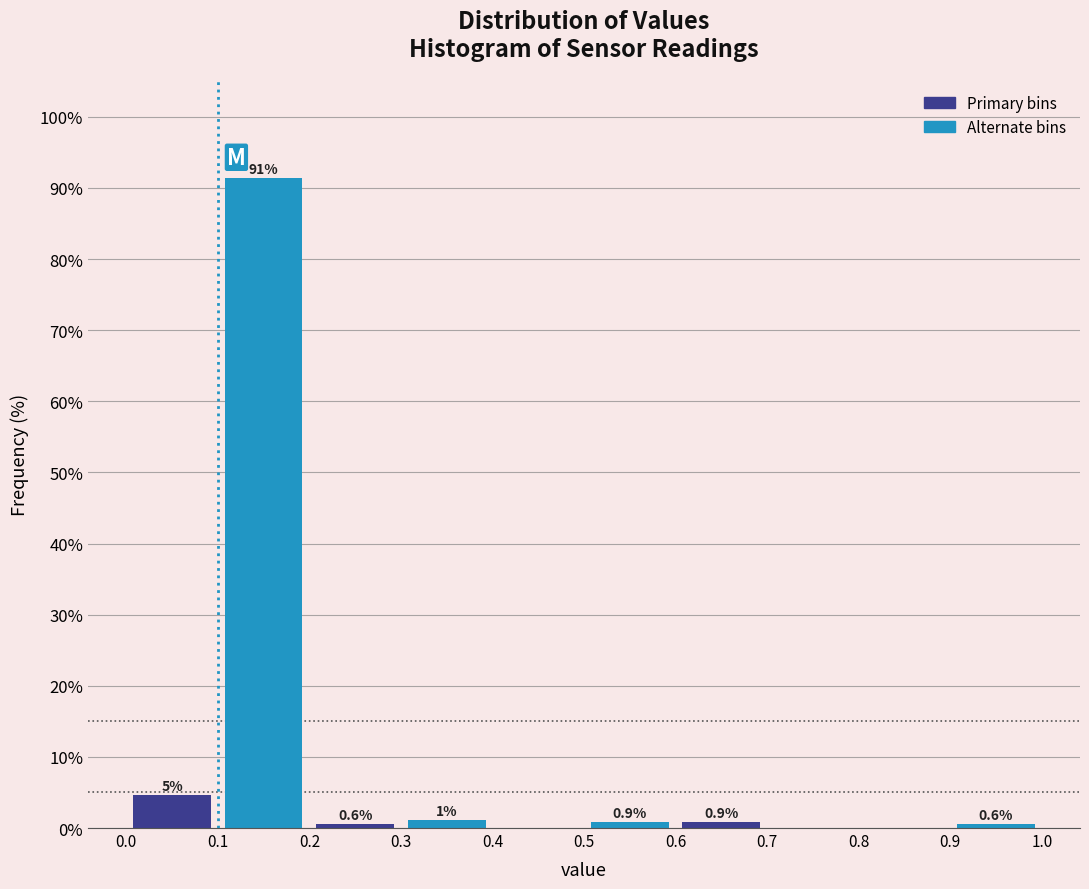

Which range on the x-axis has the tallest bar?

0.1 to 0.2